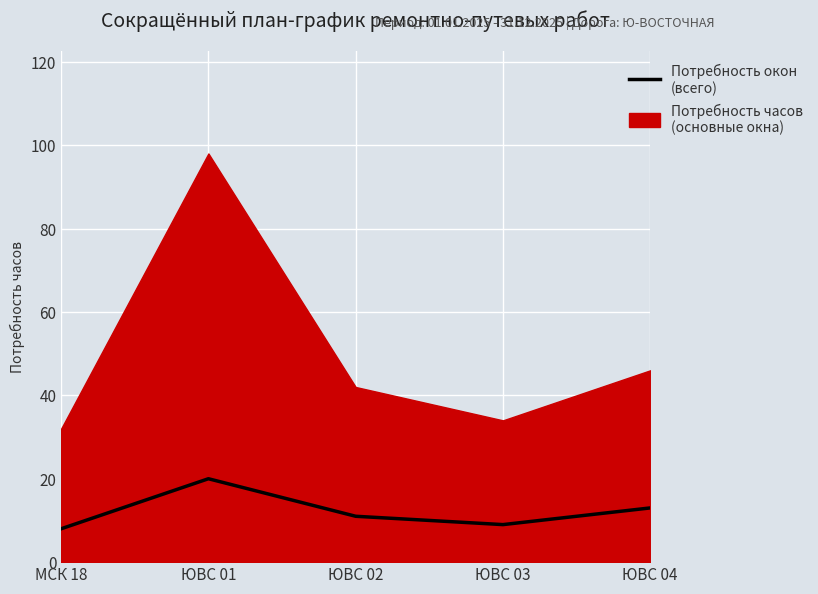

What is the smallest value displayed?

8